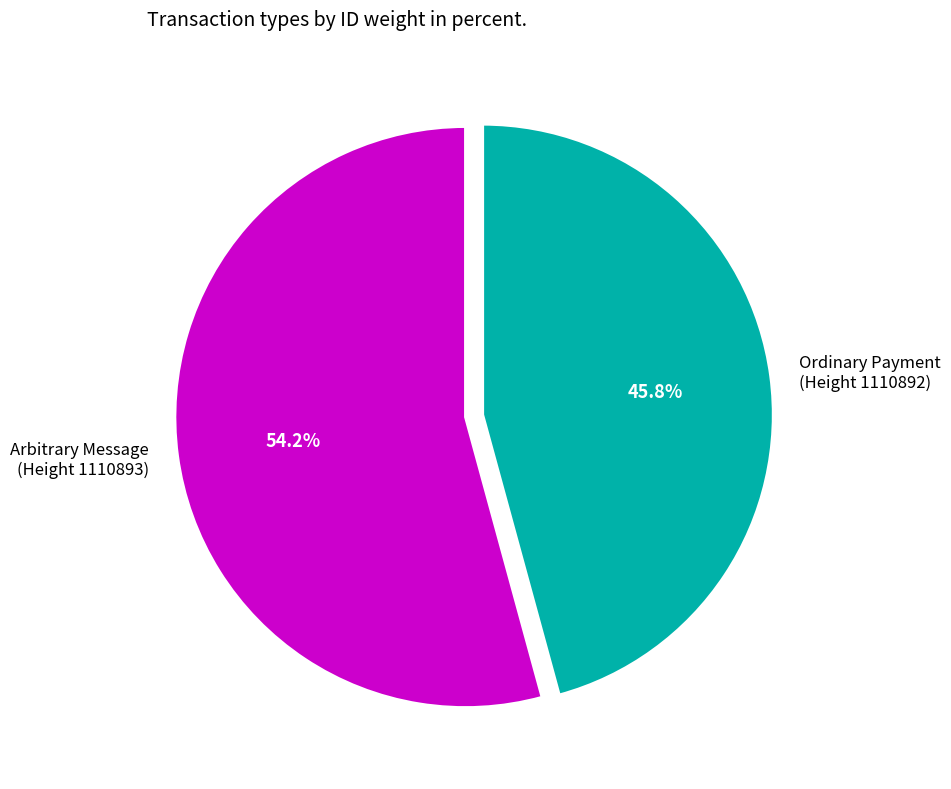

Rank the categories by value from highest to lowest.

Arbitrary Message (Height 1110893), Ordinary Payment (Height 1110892)